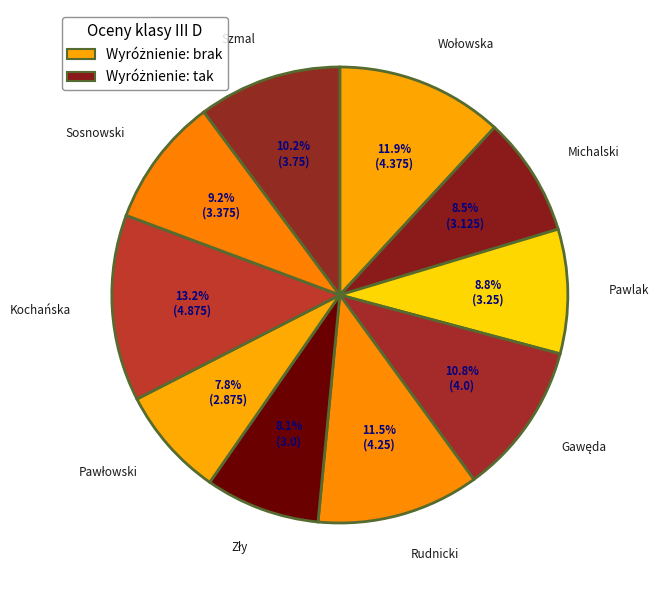

Count the number of slices in the pie.

10